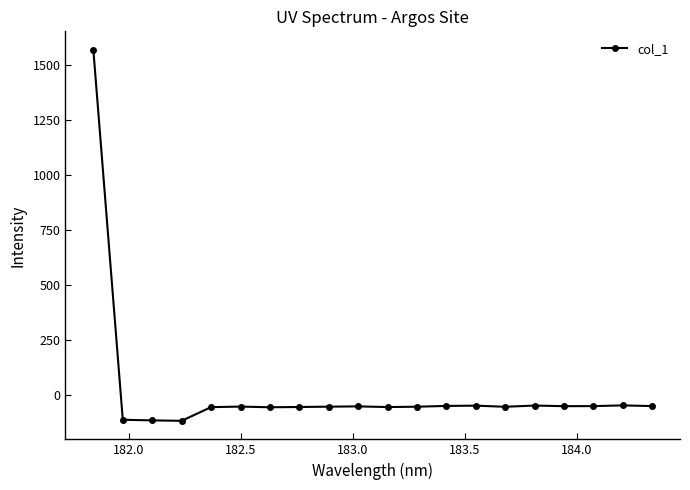

How many data points are less than -54?

11